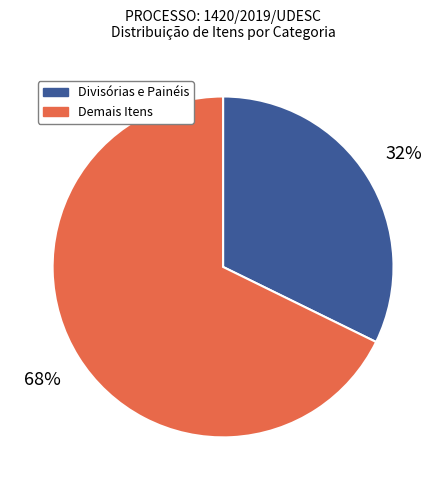

Count the number of slices in the pie.

2